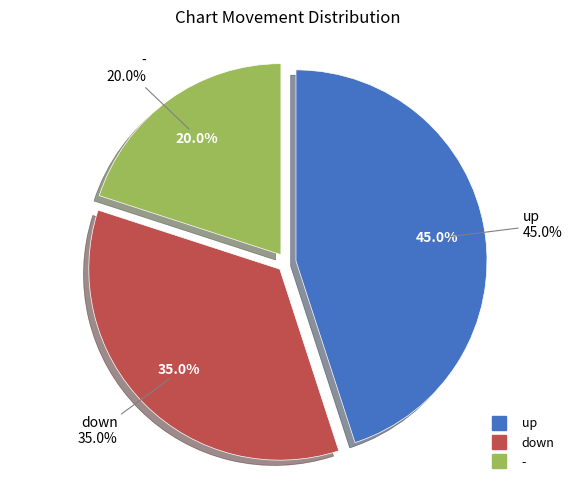

Is the sum of down and up greater than half?

Yes